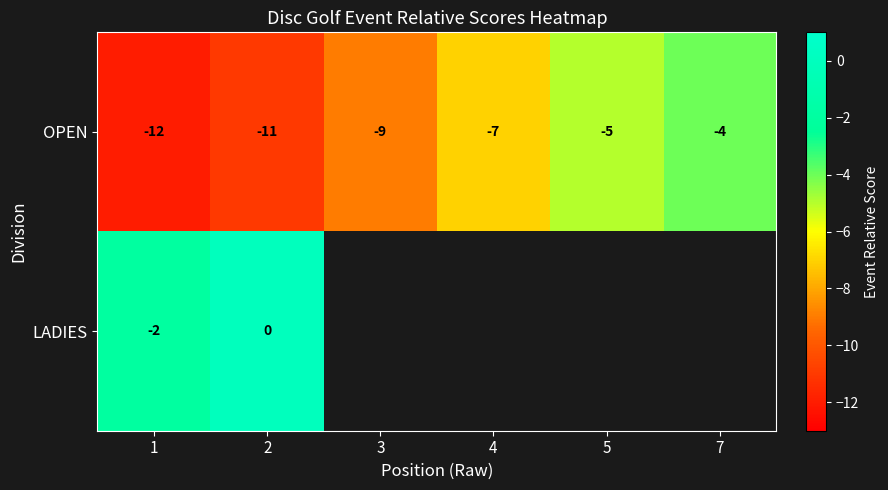

Rank the categories by OPEN value from lowest to highest.

1, 2, 3, 4, 5, 7